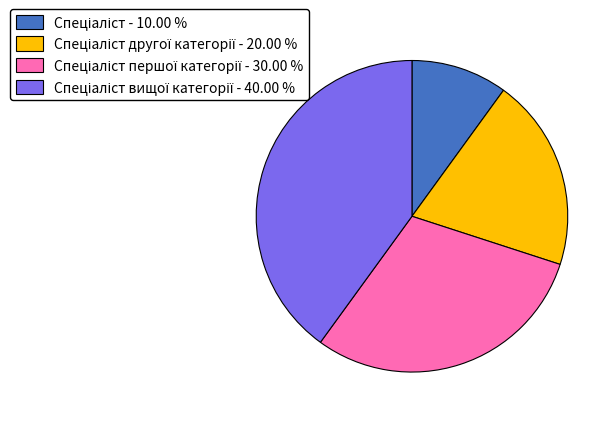

Does any single category account for the majority?

No